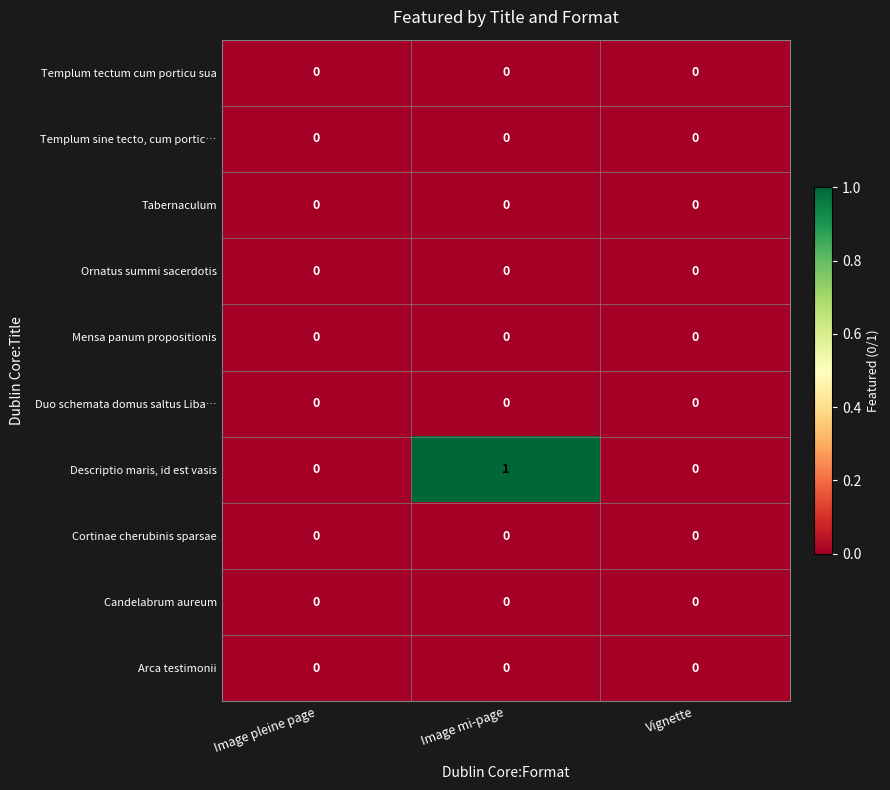

Which series has the largest range (max minus min)?

Descriptio maris, id est vasis